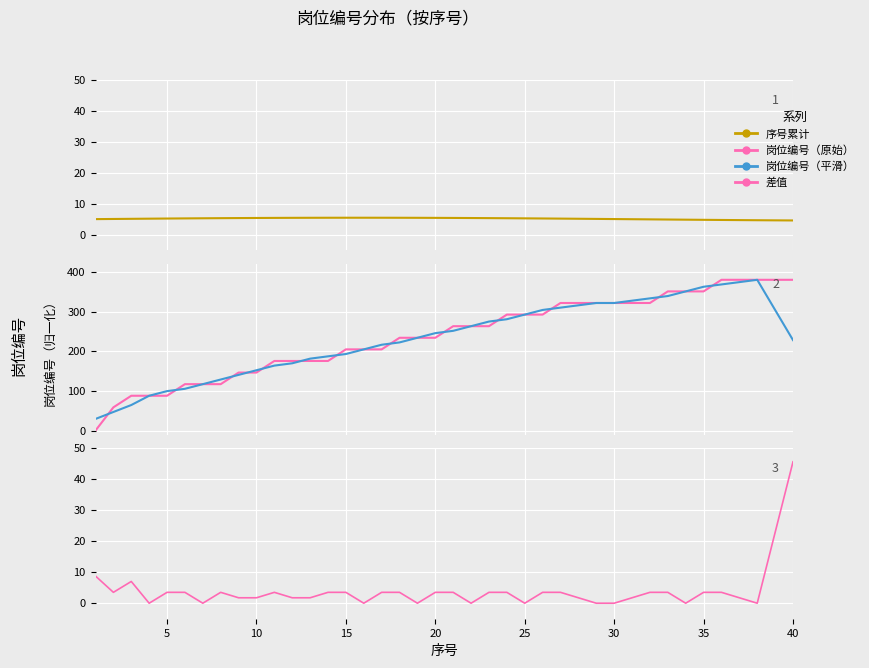

Which series ends up on top after the final intersection of 岗位编号（原始） and 岗位编号（平滑）?

岗位编号（原始）